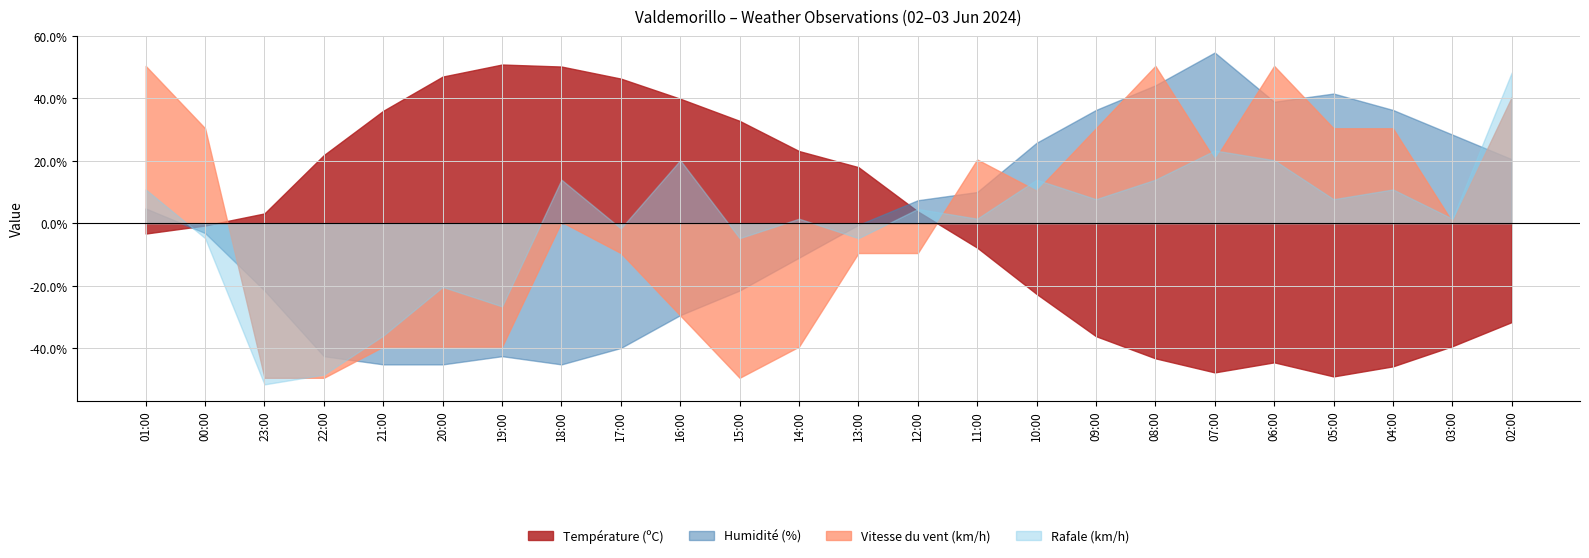

After their last crossing, which series has the higher values: Rafale (km/h) or Humidité (%)?

Rafale (km/h)